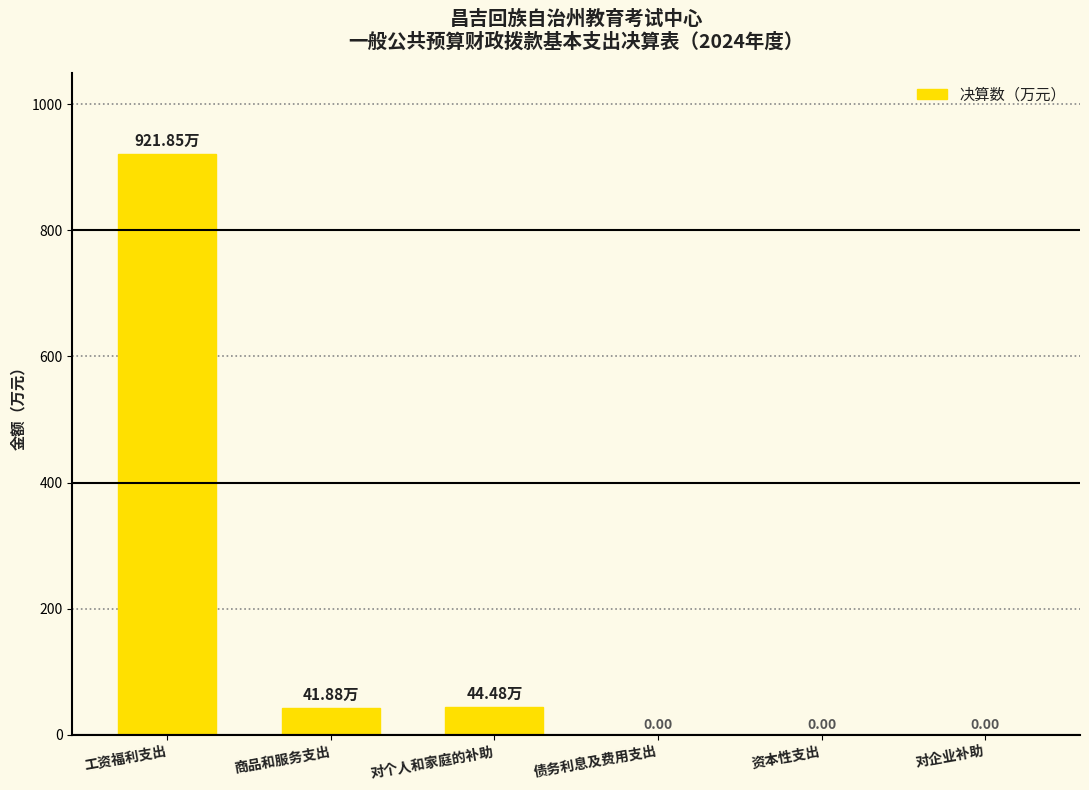

The chart shows a value of 0.0 at 债务利息及费用支出. True or false?

True